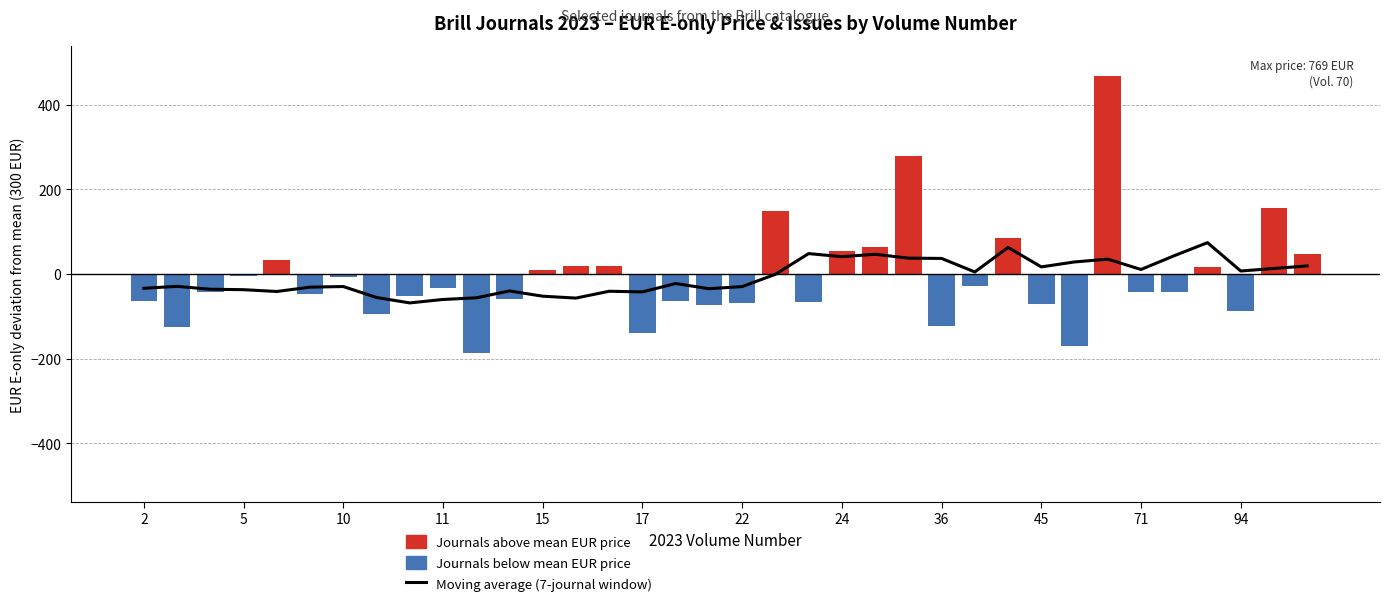

What is the label of the 19th bar from the left?

22